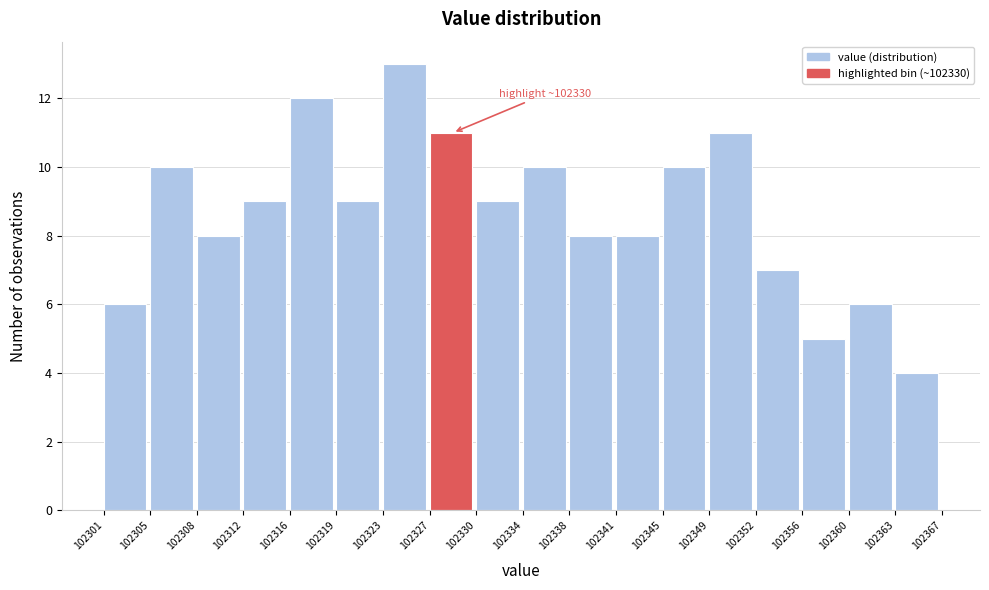

Over which range of the x-axis is the bar tallest?

102323 to 102327